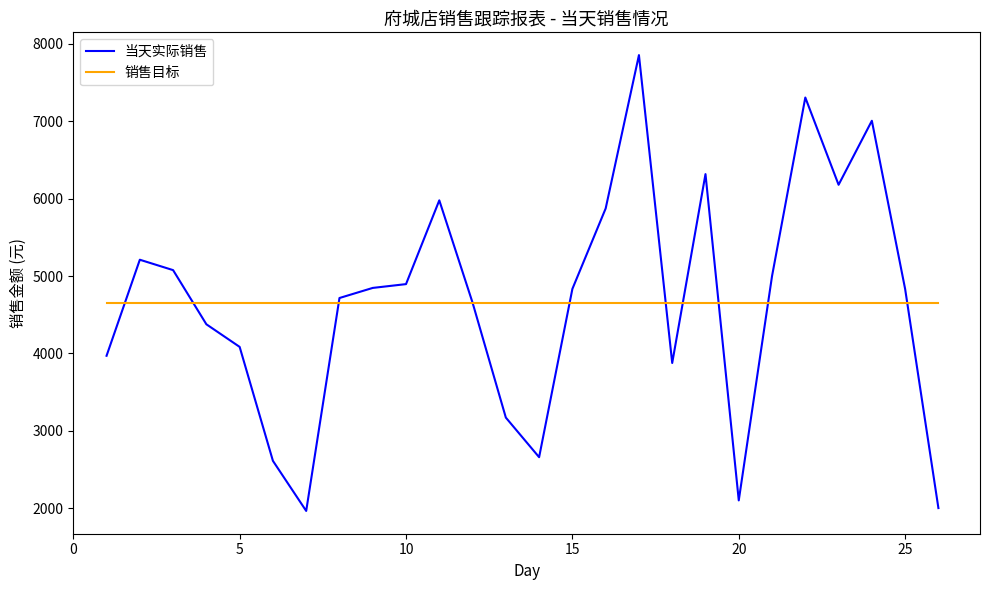

What is the greatest value displayed?

7854.5